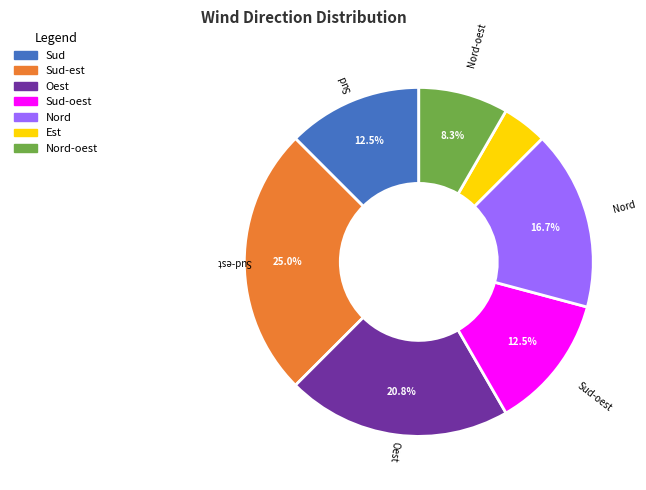

Does any single category account for the majority?

No